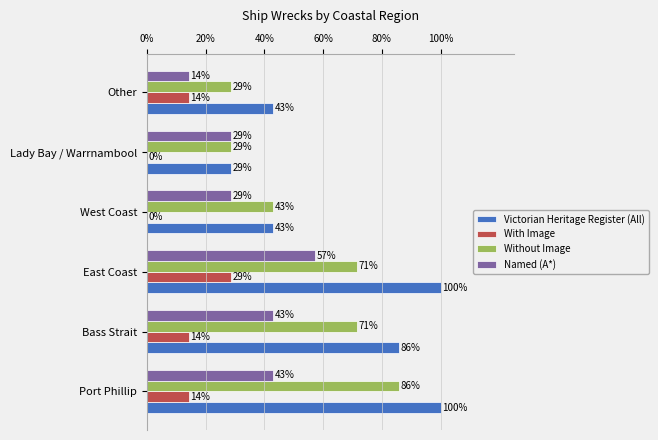

Rank the series by their average value, from highest to lowest.

Victorian Heritage Register (All), Without Image, Named (A*), With Image